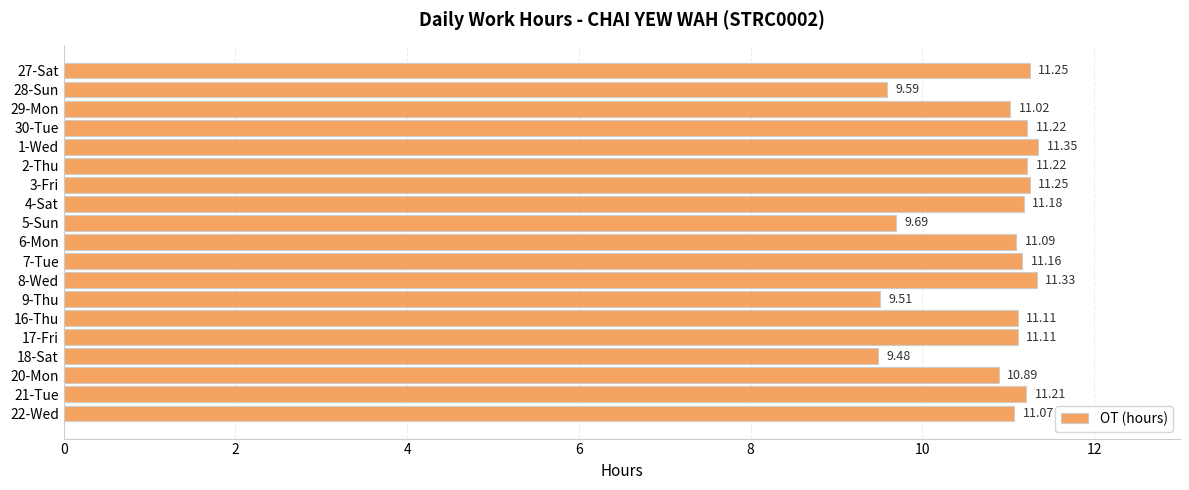

What is the difference between the maximum and second lowest values?

1.8